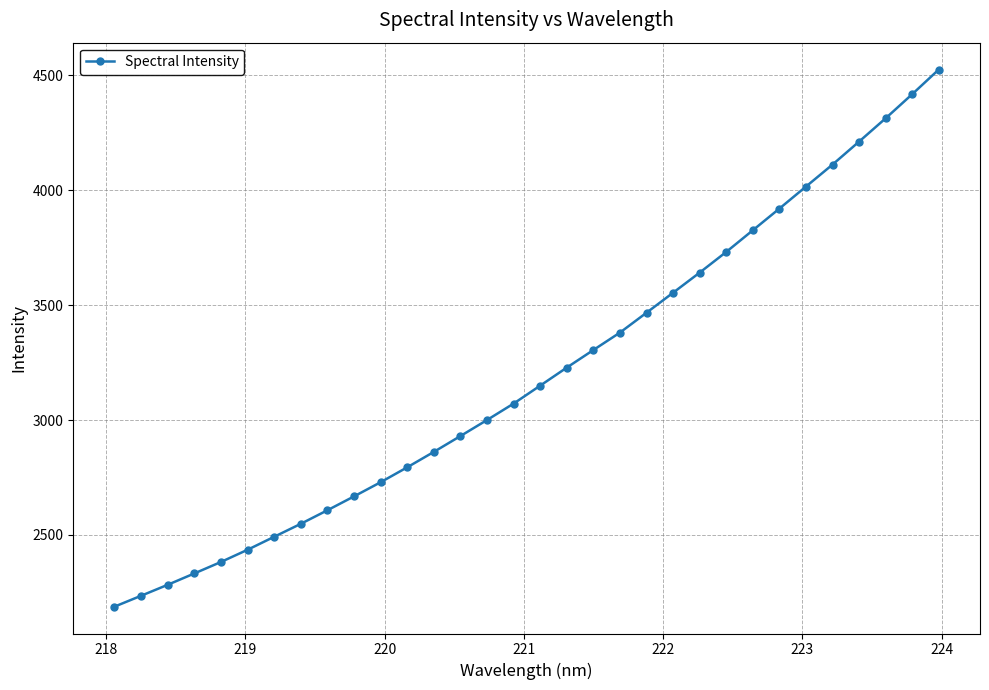

True or false: the data has more than 2 interior local peaks.

False